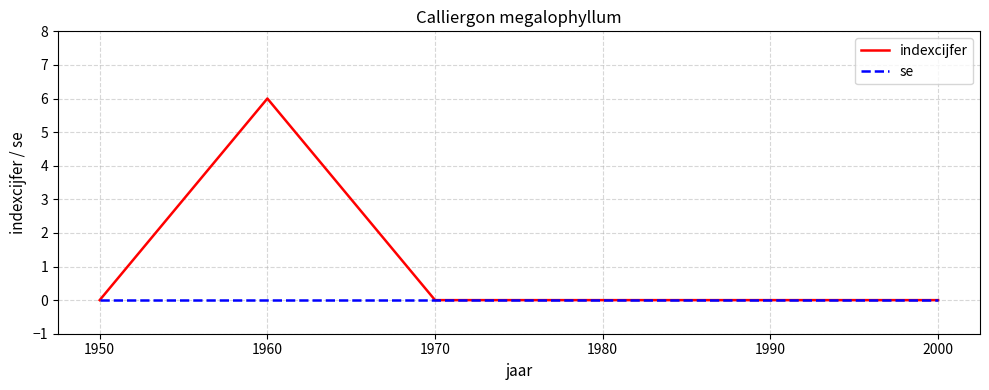

Reading right to left, extract all data points from this chart.

indexcijfer: 0	0	0	0	6	0
se: 0	0	0	0	0	0